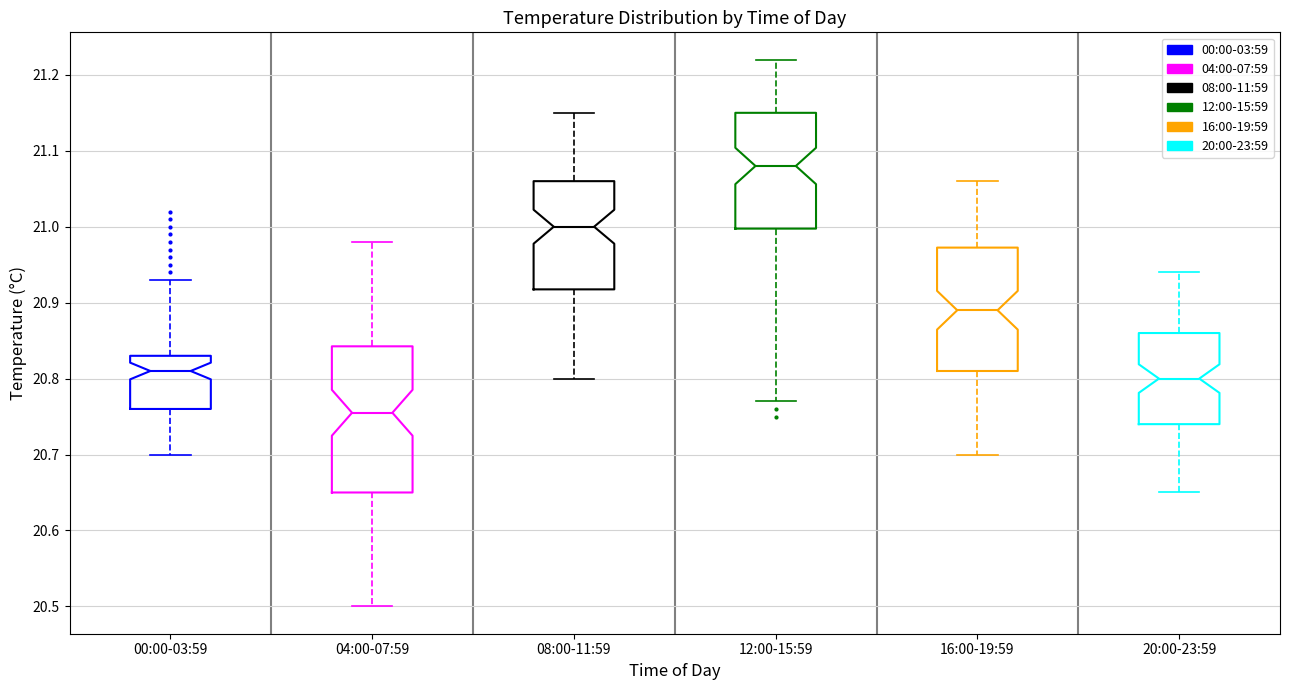

Where is the upper edge of the box for 04:00-07:59 on the y-axis? The values are not printed on the chart, so give them approximately, as read against the axis.

20.84